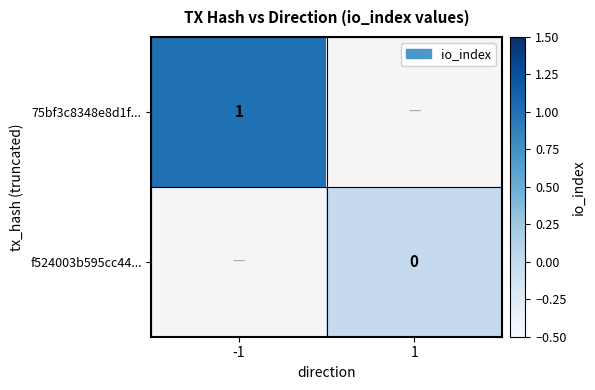

The value of 75bf3c8348e8d1f... at -1 is 0. True or false?

False